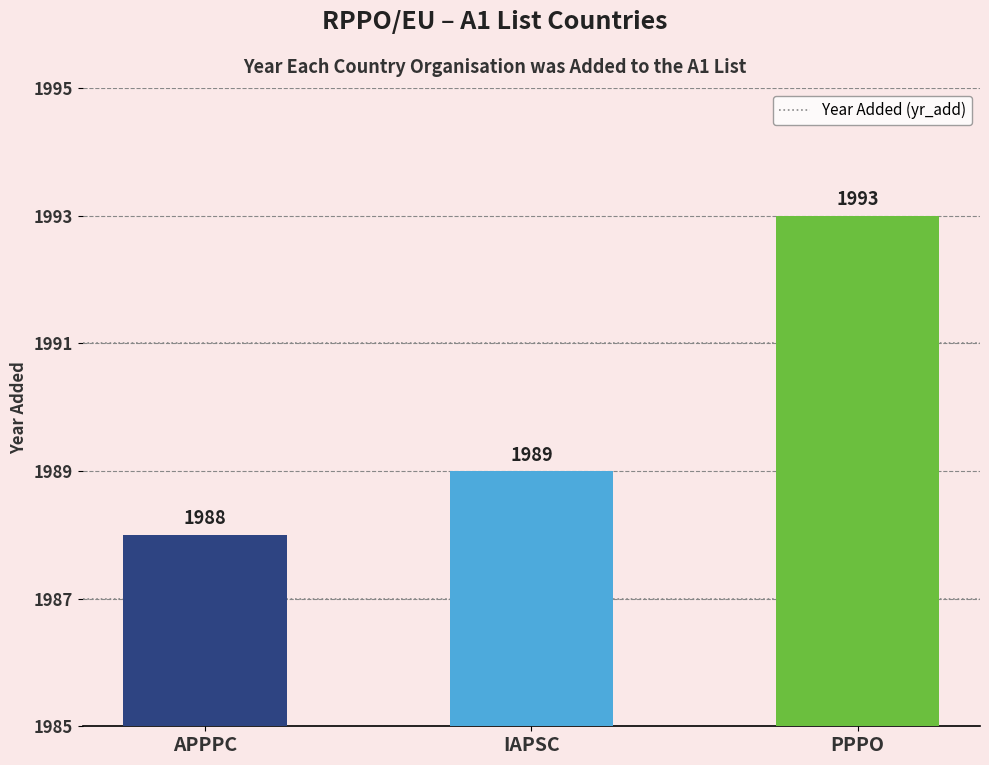

What is the change in value from APPPC to IAPSC?

+1